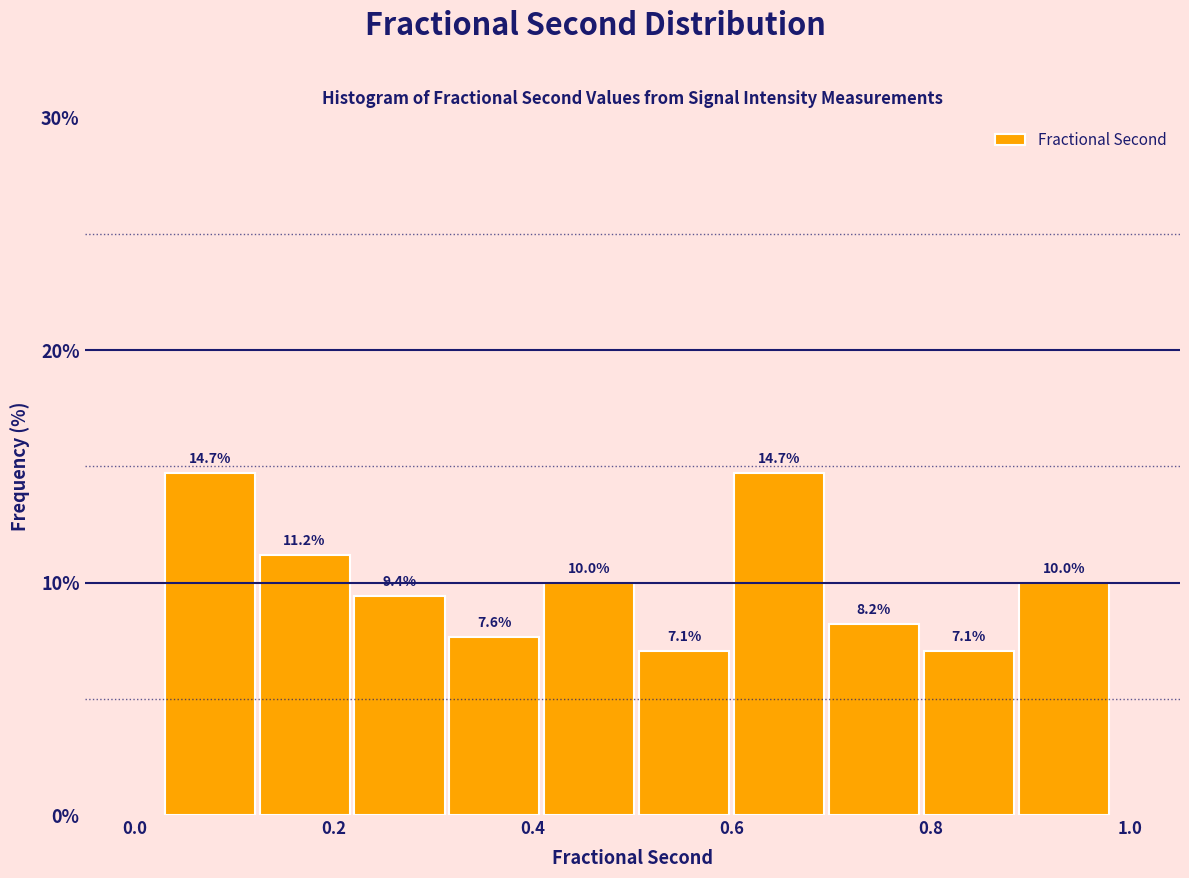

Reading left to right, list every bar in this chart as the range it spans on the x-axis followed by its height. The bar edges are not printed on the chart, so give them approximately, as read against the axis.

0.02 to 0.12: 14.7
0.12 to 0.22: 11.2
0.22 to 0.32: 9.4
0.32 to 0.40: 7.6
0.40 to 0.50: 10.0
0.50 to 0.60: 7.1
0.60 to 0.70: 14.7
0.70 to 0.80: 8.2
0.80 to 0.88: 7.1
0.88 to 0.98: 10.0